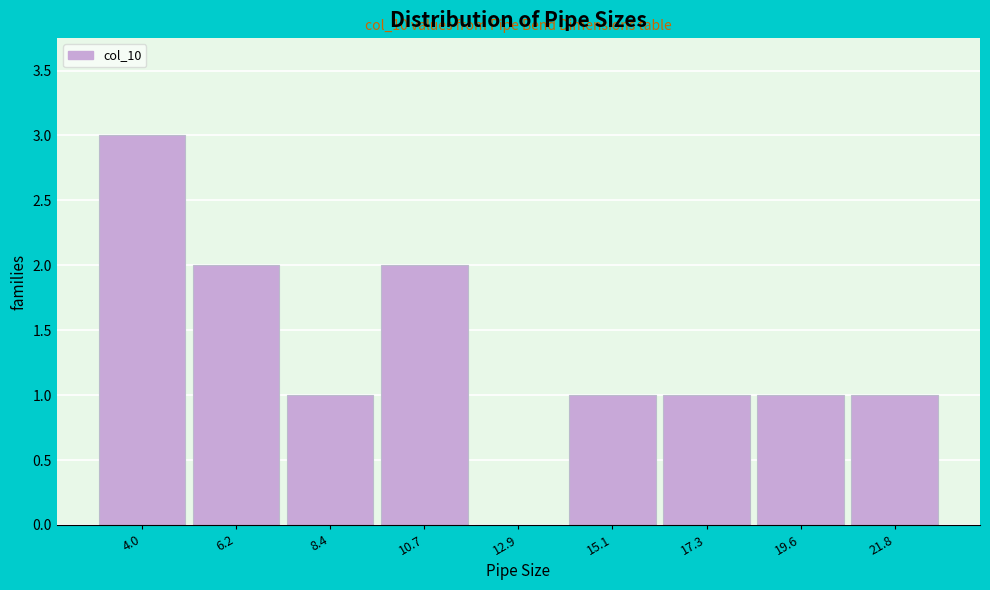

Reading left to right, extract all data points from this chart.

4.0=3	6.2=2	8.4=1	10.7=2	12.9=0	15.1=1	17.3=1	19.6=1	21.8=1